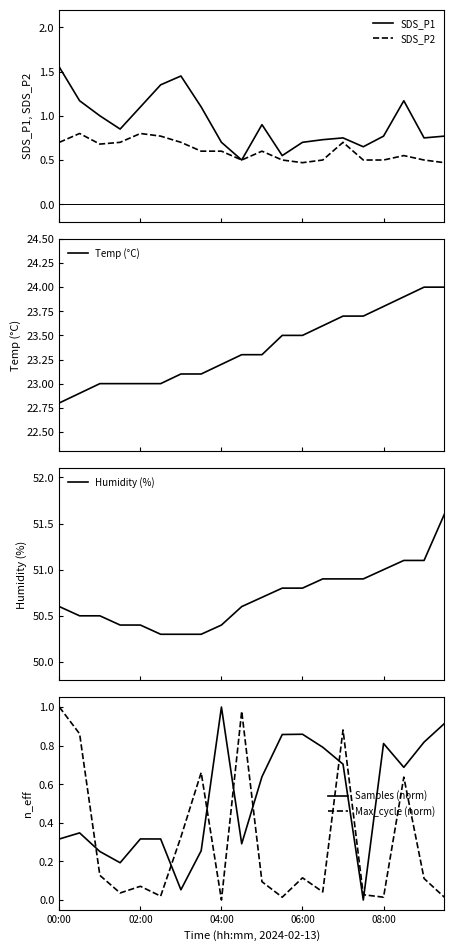

Which series ends up on top after the final intersection of Max_cycle (norm) and SDS_P1?

SDS_P1